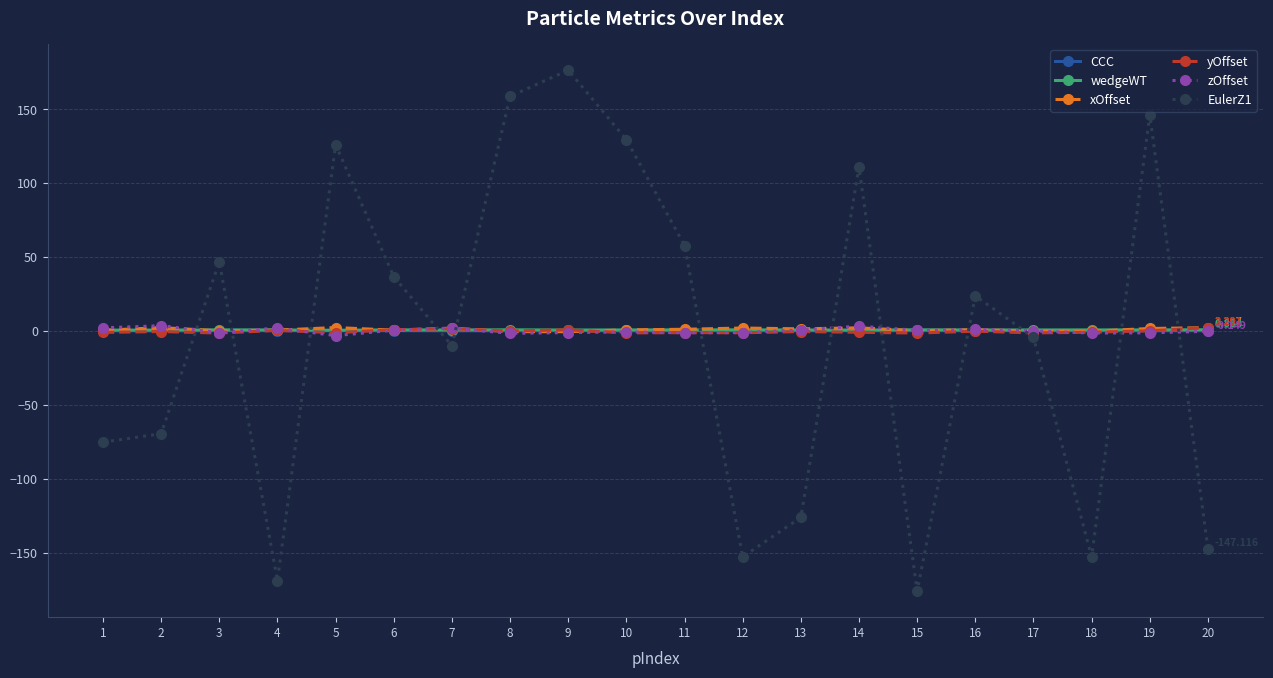

What is the value of the zOffset point at the 19th from the left?

-1.2